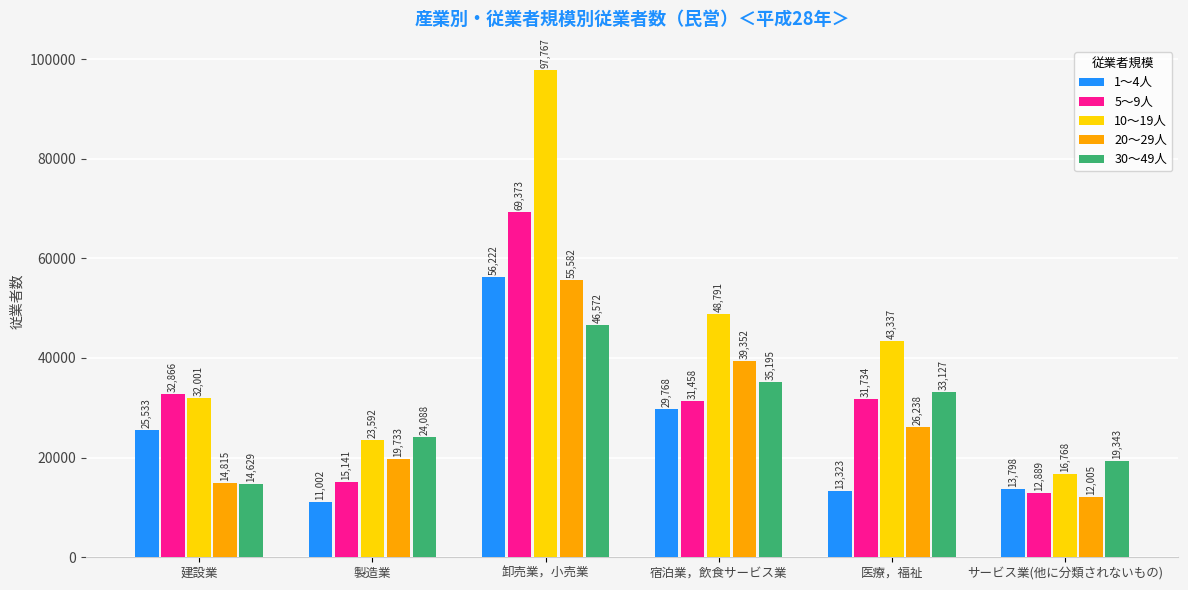

Does the chart contain stacked bars?

No